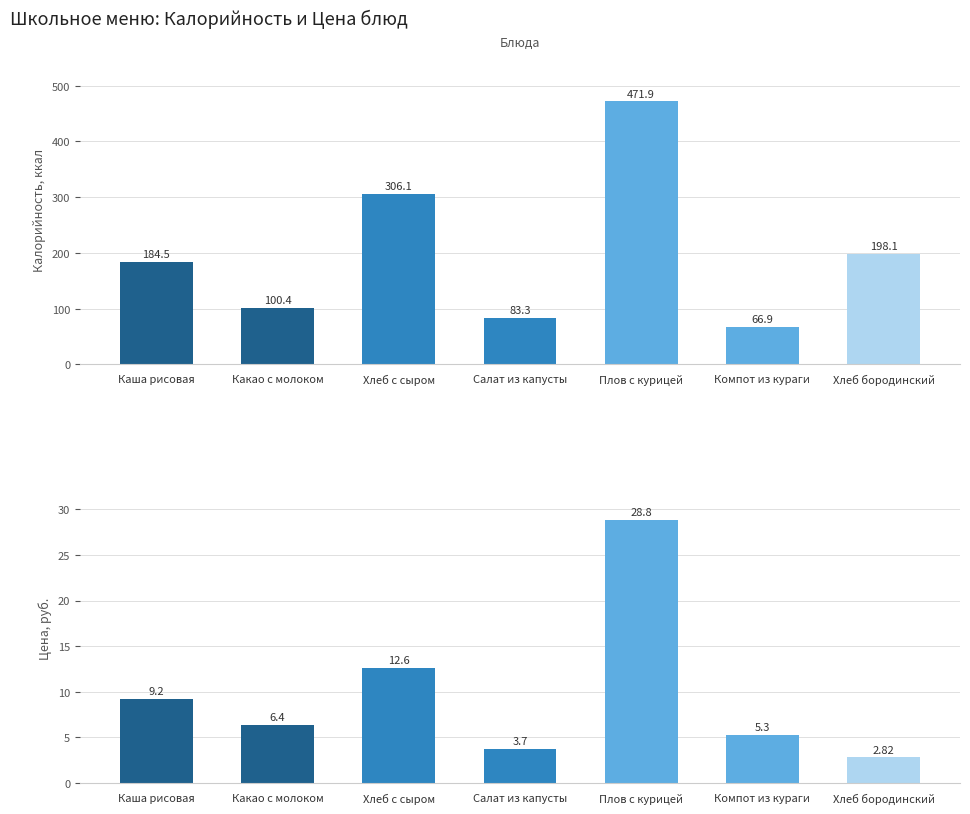

Reading right to left, what are all the values shown in this chart?

Калорийность: 198.1	66.9	471.9	83.3	306.1	100.4	184.5
Цена: 2.8	5.3	28.8	3.7	12.6	6.4	9.2